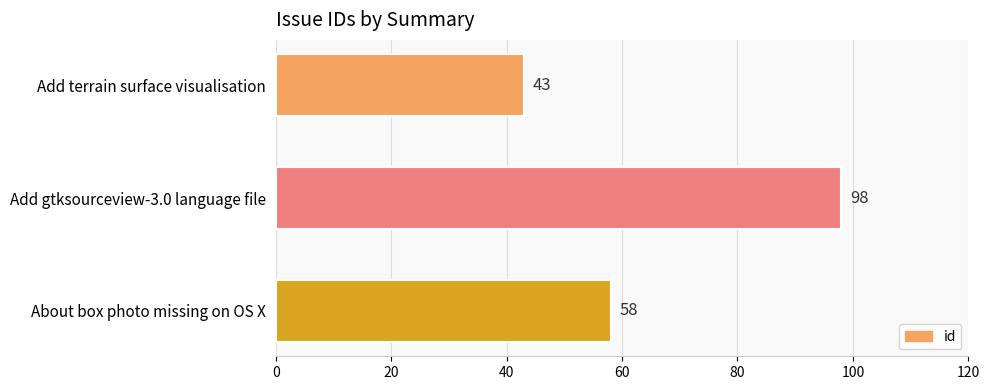

What is the sum of all values?

199